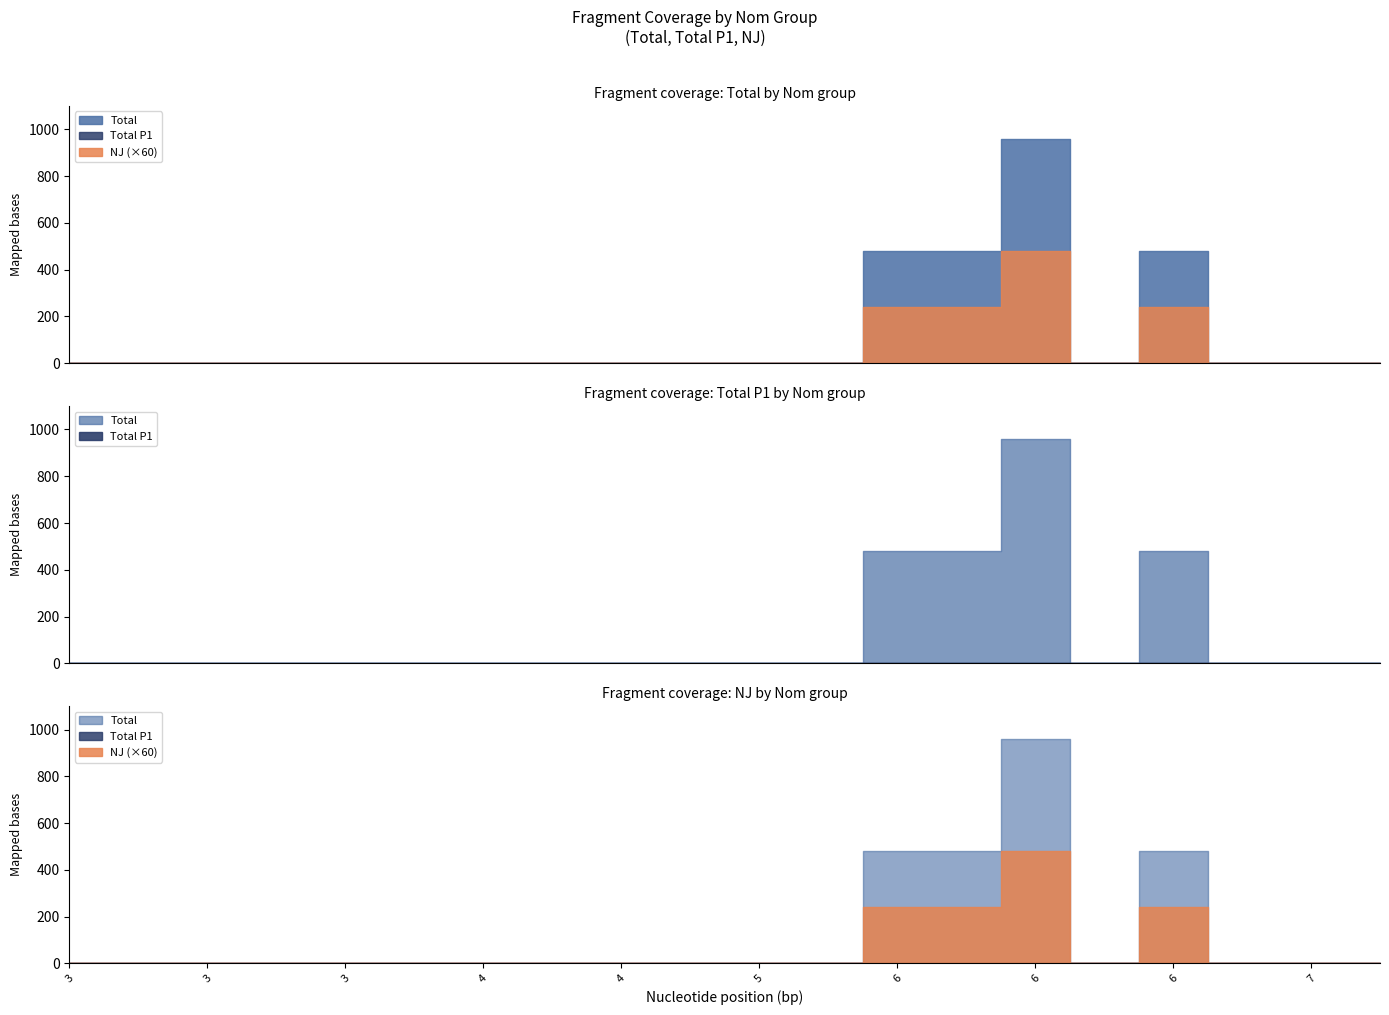

List the series in order of their peak value, lowest first.

Total P1, NJ, Total